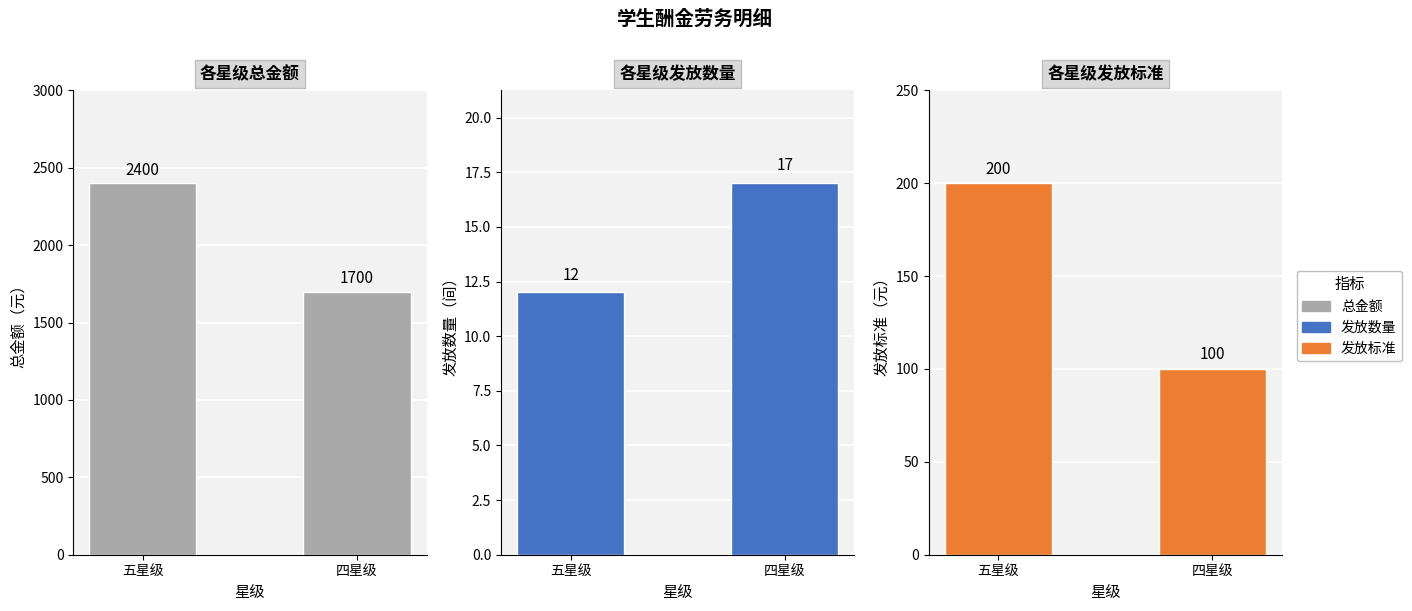

The 总金额 series shows 1700 at 四星级. True or false?

True